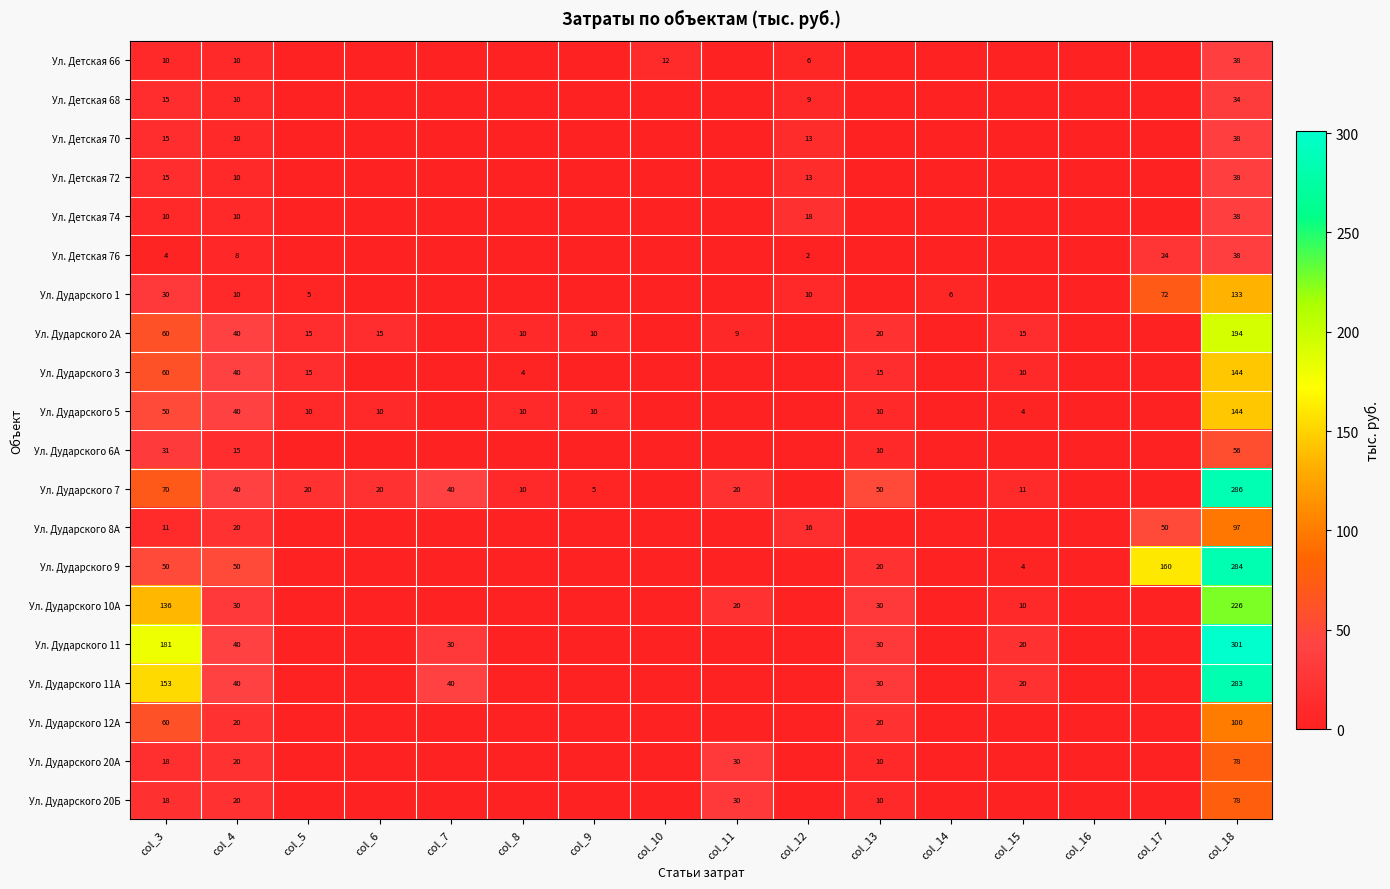

At which label is Ул. Дударского 12А closest to 50?

col_3